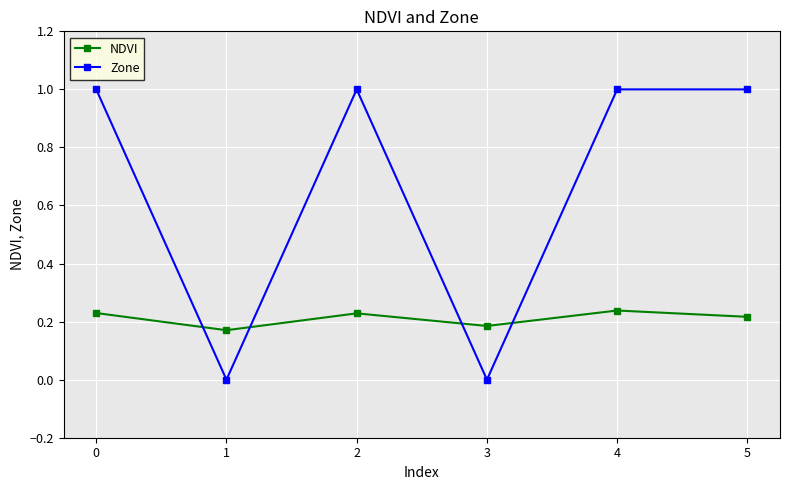

What is the value of the Zone point at the 3rd from the left?

1.0